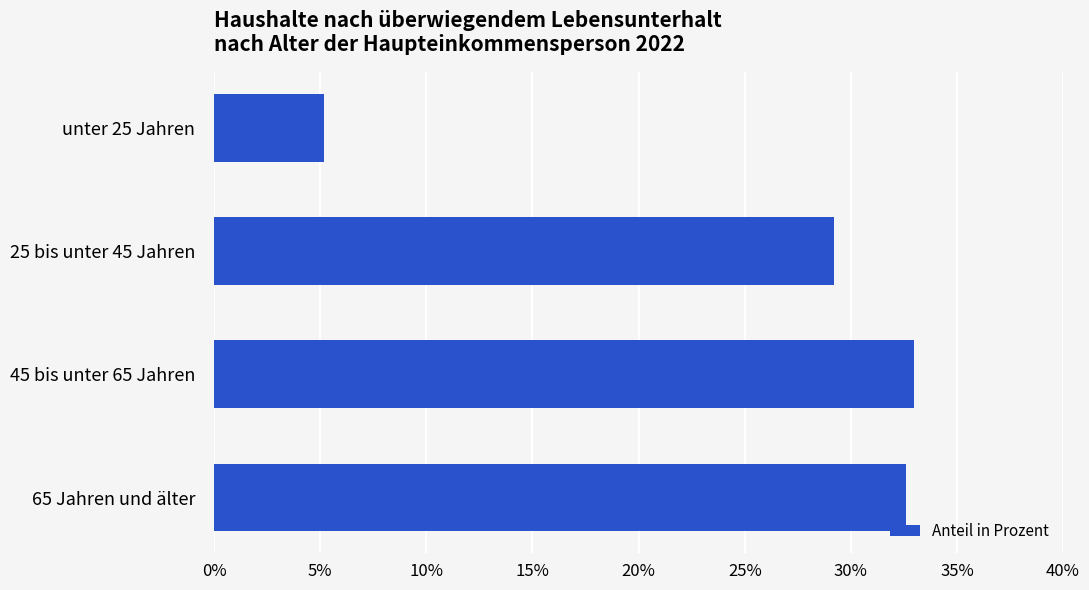

What is the ratio of the value at 45 bis unter 65 Jahren to the value at 25 bis unter 45 Jahren?

1.1